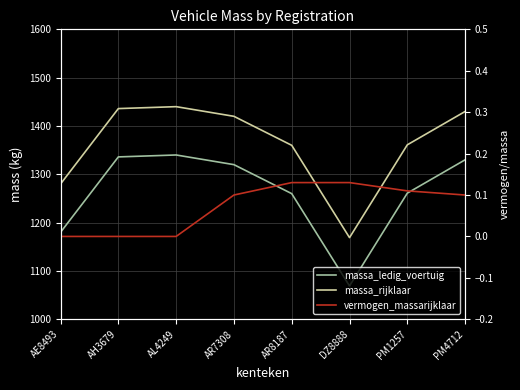

How many distinct data groups are displayed?

3